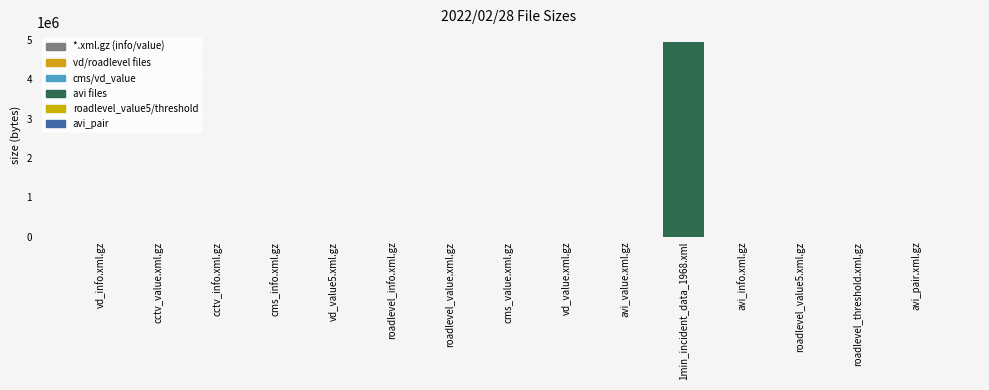

At which category does the chart reach its peak across all series?

1min_incident_data_1968.xml